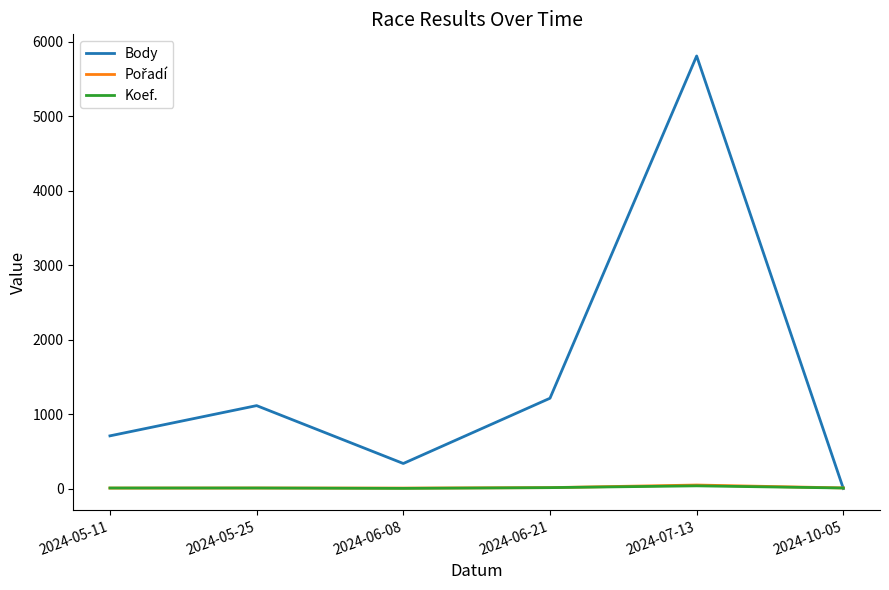

What is the total value across all series at 2024-06-08?

344